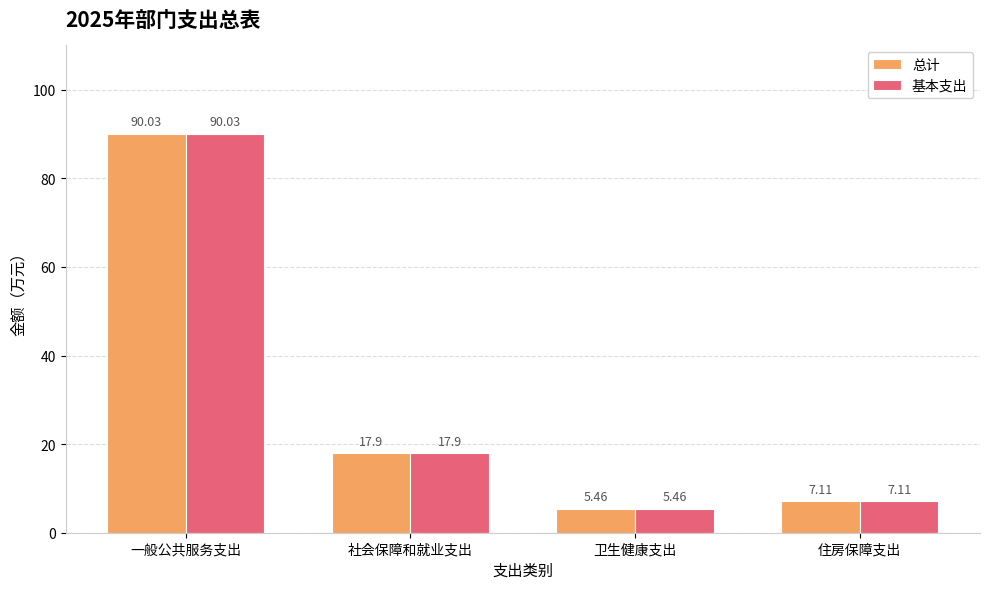

Which category has the highest value in the 总计 series?

一般公共服务支出